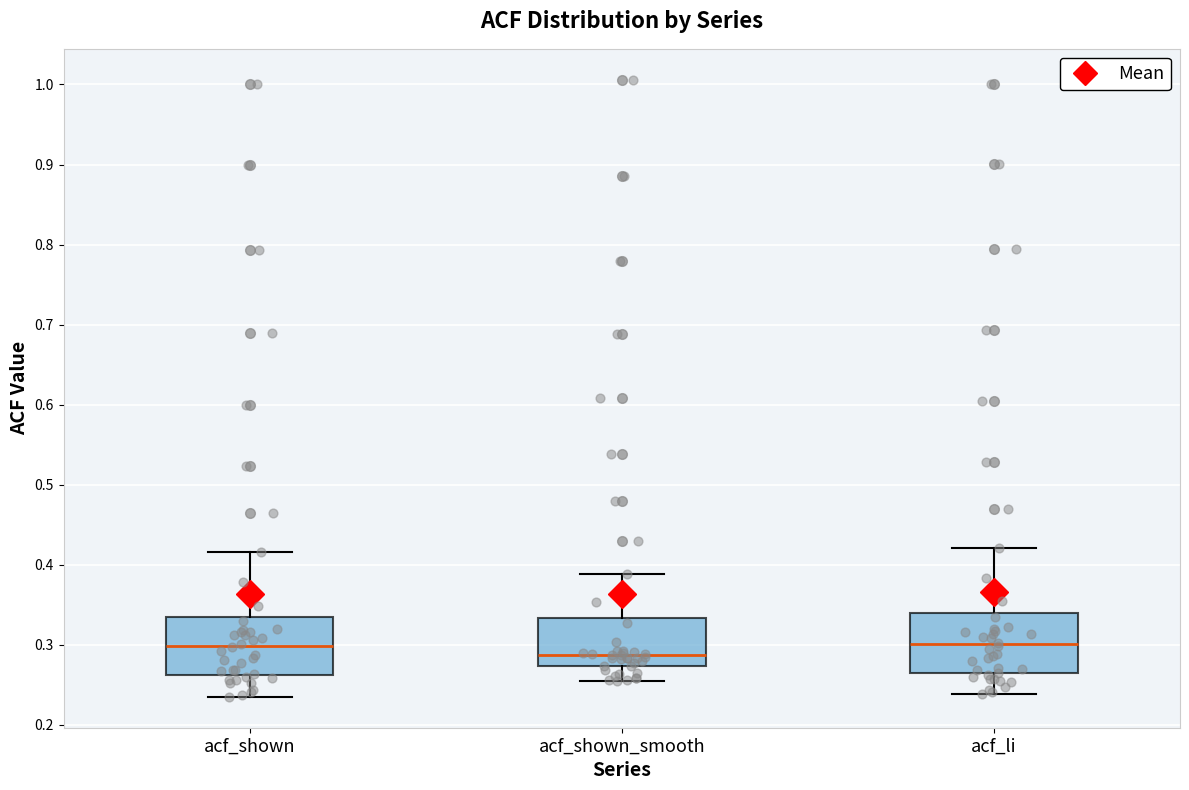

Reading left to right, read every box against the y-axis: the position of its median line, the range the box covers, and the ends of its whiskers. The values are not printed on the chart, so give them approximately, as read against the axis.

acf_shown: median 0.30, box 0.26 to 0.33, whiskers 0.24 to 0.42
acf_shown_smooth: median 0.29, box 0.27 to 0.33, whiskers 0.26 to 0.39
acf_li: median 0.30, box 0.26 to 0.34, whiskers 0.24 to 0.42